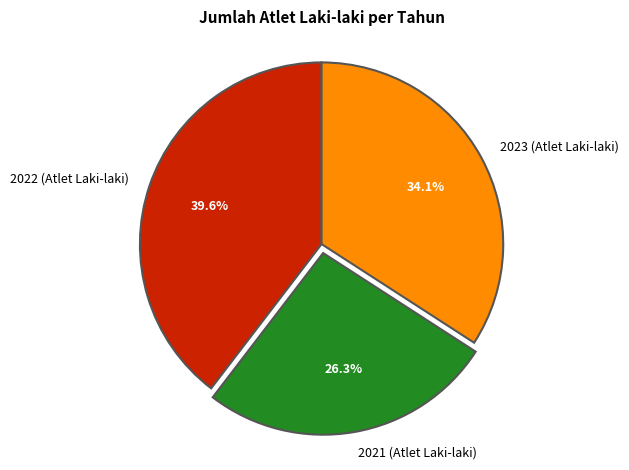

How many slices are in this pie chart?

3